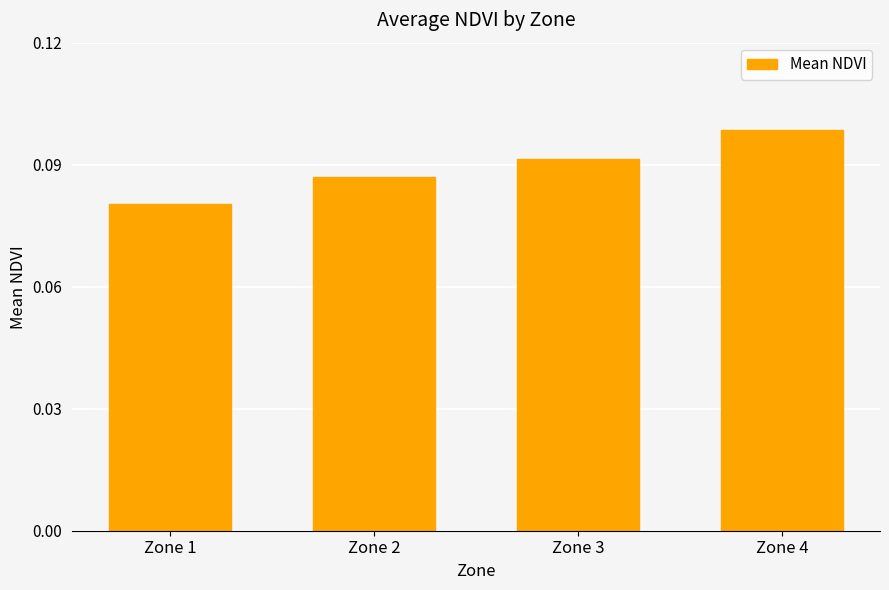

How many distinct data groups are displayed?

1